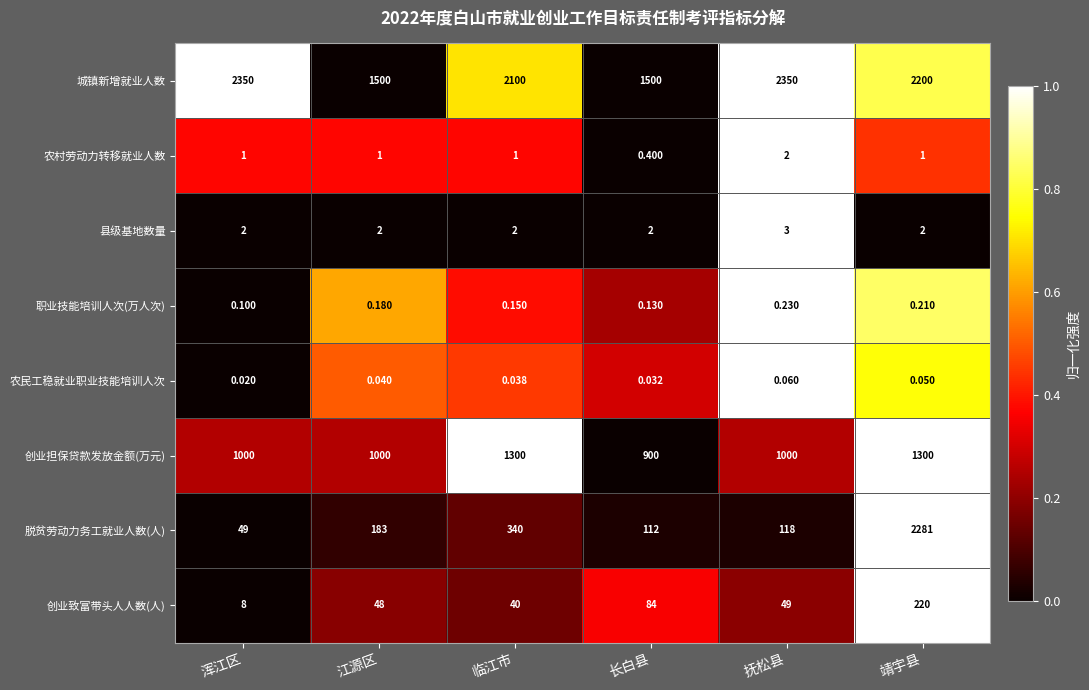

Rank the series at 临江市 from lowest to highest value.

农民工稳就业职业技能培训人次, 职业技能培训人次(万人次), 农村劳动力转移就业人数, 县级基地数量, 创业致富带头人人数(人), 脱贫劳动力务工就业人数(人), 创业担保贷款发放金额(万元), 城镇新增就业人数